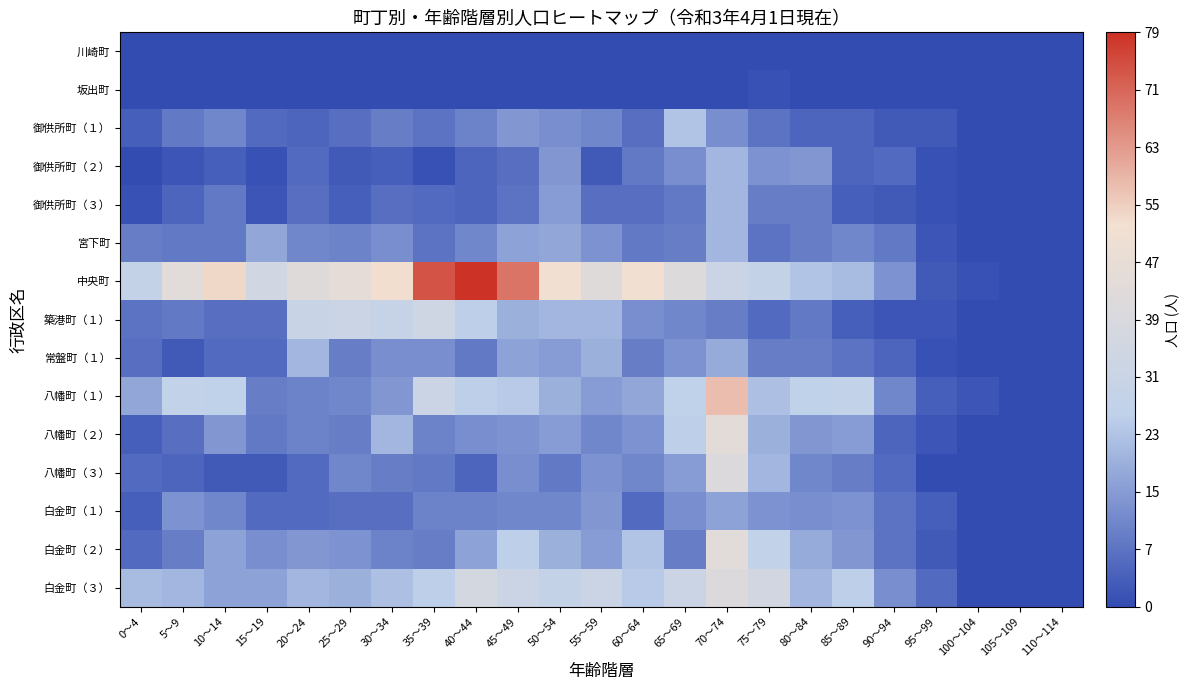

Reading left to right, list all the values displayed in this chart.

川崎町: 0～4=0	5～9=0	10～14=0	15～19=0	20～24=0	25～29=0	30～34=0	35～39=0	40～44=0	45～49=0	50～54=0	55～59=0	60～64=0	65～69=0	70～74=0	75～79=0	80～84=0	85～89=0	90～94=0	95～99=0	100～104=0	105～109=0	110～114=0
坂出町: 0～4=0	5～9=0	10～14=0	15～19=0	20～24=0	25～29=0	30～34=0	35～39=0	40～44=0	45～49=0	50～54=0	55～59=0	60～64=0	65～69=0	70～74=0	75～79=1	80～84=0	85～89=0	90～94=0	95～99=0	100～104=0	105～109=0	110～114=0
御供所町（１）: 0～4=4	5～9=9	10～14=12	15～19=6	20～24=5	25～29=7	30～34=10	35～39=8	40～44=11	45～49=15	50～54=13	55～59=12	60～64=7	65～69=24	70～74=13	75～79=8	80～84=5	85～89=5	90～94=3	95～99=3	100～104=0	105～109=0	110～114=0
御供所町（２）: 0～4=0	5～9=2	10～14=4	15～19=1	20～24=6	25～29=3	30～34=4	35～39=1	40～44=5	45～49=7	50～54=15	55～59=3	60～64=9	65～69=13	70～74=21	75～79=14	80～84=15	85～89=5	90～94=6	95～99=1	100～104=0	105～109=0	110～114=0
御供所町（３）: 0～4=1	5～9=5	10～14=9	15～19=2	20～24=7	25～29=4	30～34=7	35～39=6	40～44=5	45～49=8	50～54=16	55～59=7	60～64=7	65～69=9	70～74=21	75～79=10	80～84=10	85～89=4	90～94=3	95～99=1	100～104=0	105～109=0	110～114=0
宮下町: 0～4=10	5～9=9	10～14=9	15～19=18	20～24=12	25～29=11	30～34=13	35～39=8	40～44=12	45～49=17	50～54=18	55～59=14	60～64=9	65～69=10	70～74=21	75～79=8	80～84=10	85～89=12	90～94=9	95～99=2	100～104=0	105～109=0	110～114=0
中央町: 0～4=29	5～9=44	10～14=54	15～19=35	20～24=43	25～29=46	30～34=53	35～39=74	40～44=79	45～49=69	50～54=52	55～59=43	60～64=52	65～69=42	70～74=33	75～79=29	80～84=24	85～89=22	90～94=14	95～99=3	100～104=1	105～109=0	110～114=0
築港町（１）: 0～4=8	5～9=9	10～14=7	15～19=7	20～24=31	25～29=32	30～34=30	35～39=34	40～44=26	45～49=20	50～54=21	55～59=21	60～64=13	65～69=12	70～74=10	75～79=6	80～84=9	85～89=4	90～94=2	95～99=2	100～104=0	105～109=0	110～114=0
常盤町（１）: 0～4=7	5～9=3	10～14=6	15～19=6	20～24=21	25～29=10	30～34=13	35～39=13	40～44=9	45～49=17	50～54=16	55～59=20	60～64=10	65～69=14	70～74=19	75～79=10	80～84=10	85～89=8	90～94=5	95～99=1	100～104=0	105～109=0	110～114=0
八幡町（１）: 0～4=18	5～9=28	10～14=27	15～19=10	20～24=11	25～29=12	30～34=15	35～39=33	40～44=26	45～49=25	50～54=20	55～59=16	60～64=18	65～69=27	70～74=58	75～79=23	80～84=27	85～89=28	90～94=12	95～99=4	100～104=2	105～109=0	110～114=0
八幡町（２）: 0～4=4	5～9=7	10～14=15	15～19=9	20～24=11	25～29=10	30～34=21	35～39=11	40～44=13	45～49=14	50～54=16	55～59=12	60～64=14	65～69=26	70～74=45	75～79=20	80～84=15	85～89=16	90～94=5	95～99=2	100～104=0	105～109=0	110～114=0
八幡町（３）: 0～4=6	5～9=5	10～14=3	15～19=3	20～24=6	25～29=12	30～34=10	35～39=9	40～44=5	45～49=13	50～54=9	55～59=14	60～64=12	65～69=16	70～74=41	75～79=21	80～84=12	85～89=10	90～94=6	95～99=0	100～104=0	105～109=0	110～114=0
白金町（１）: 0～4=4	5～9=14	10～14=12	15～19=6	20～24=6	25～29=7	30～34=7	35～39=11	40～44=11	45～49=12	50～54=12	55～59=15	60～64=6	65～69=13	70～74=17	75～79=14	80～84=13	85～89=14	90～94=8	95～99=4	100～104=0	105～109=0	110～114=0
白金町（２）: 0～4=6	5～9=10	10～14=17	15～19=13	20～24=15	25～29=14	30～34=11	35～39=10	40～44=17	45～49=26	50～54=20	55～59=16	60～64=24	65～69=10	70～74=44	75～79=28	80～84=19	85～89=15	90～94=8	95～99=3	100～104=0	105～109=0	110～114=0
白金町（３）: 0～4=22	5～9=21	10～14=17	15～19=17	20～24=21	25～29=20	30～34=23	35～39=26	40～44=37	45～49=33	50～54=29	55～59=32	60～64=25	65～69=33	70～74=41	75～79=36	80～84=21	85～89=26	90～94=13	95～99=6	100～104=0	105～109=0	110～114=0